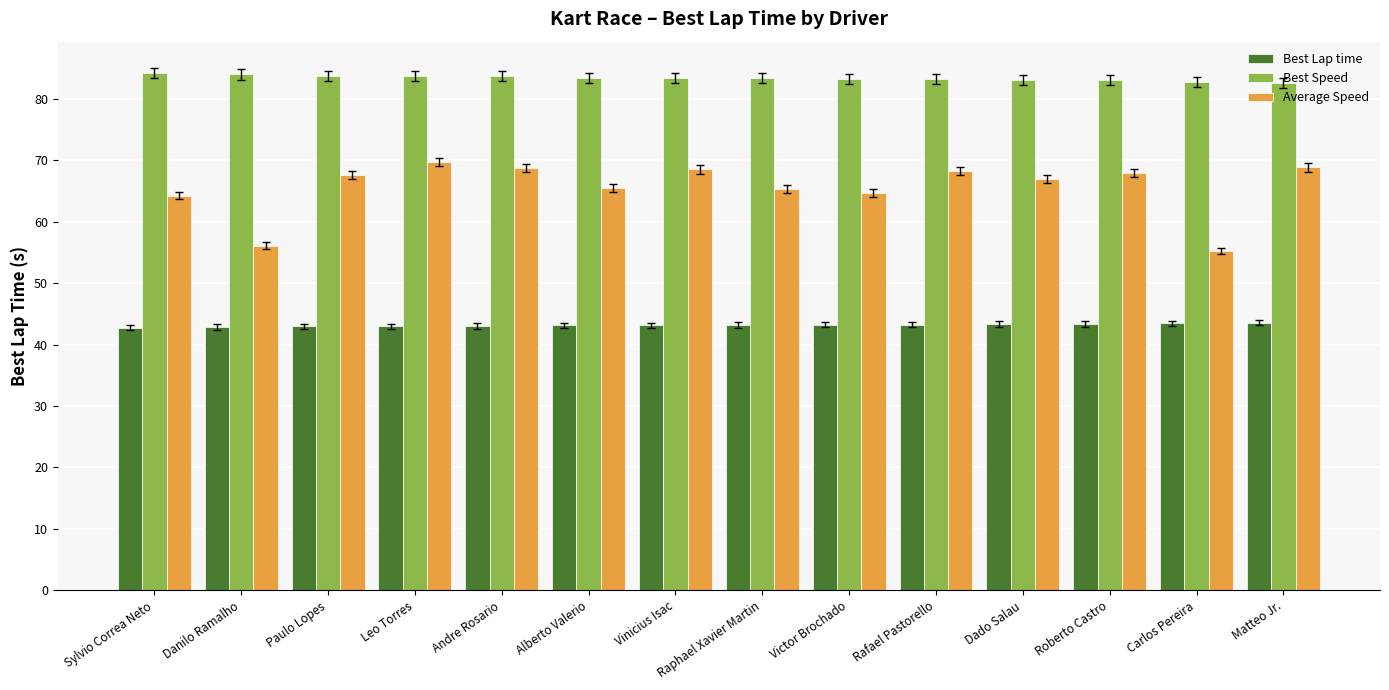

How many bars are there in each group?

3